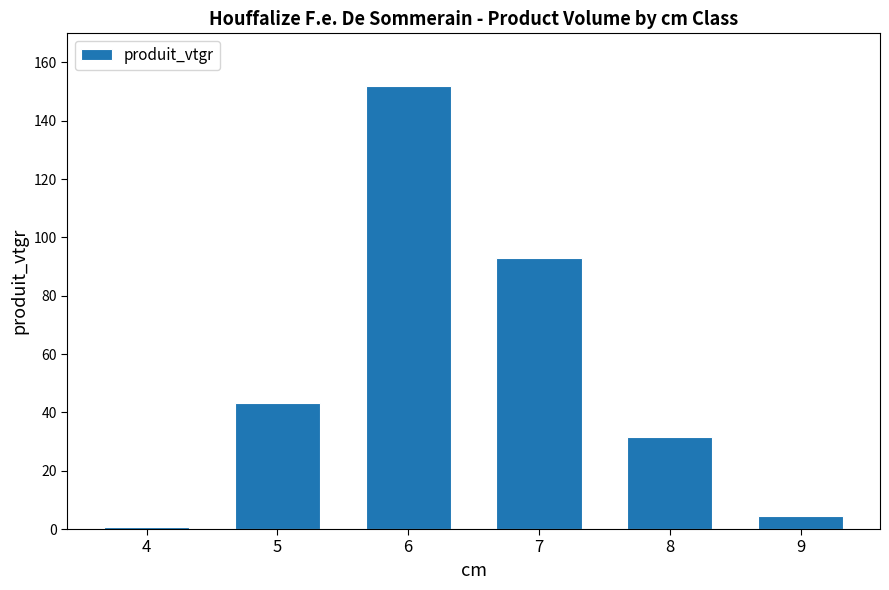

Where does the data first go above 43?

5